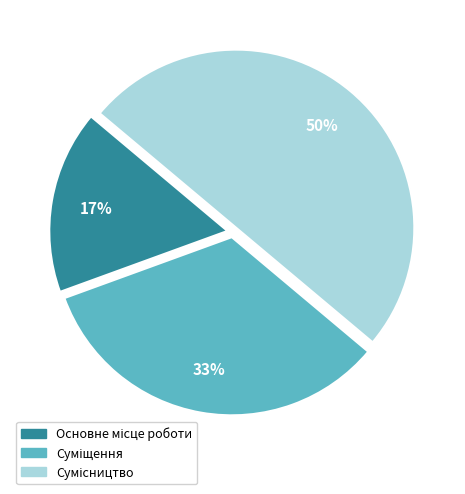

To the nearest percent, what is the difference between the largest and smallest slice percentages?

33%